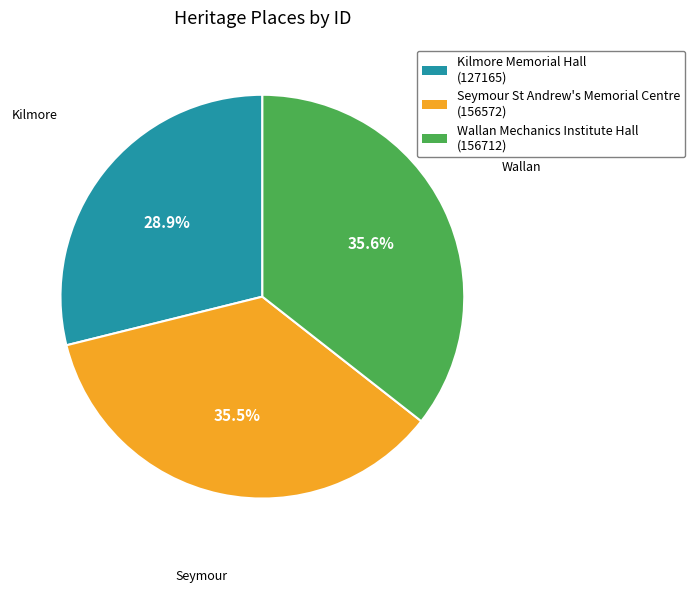

Does Wallan Mechanics Institute Hall represent more than half of the total?

No